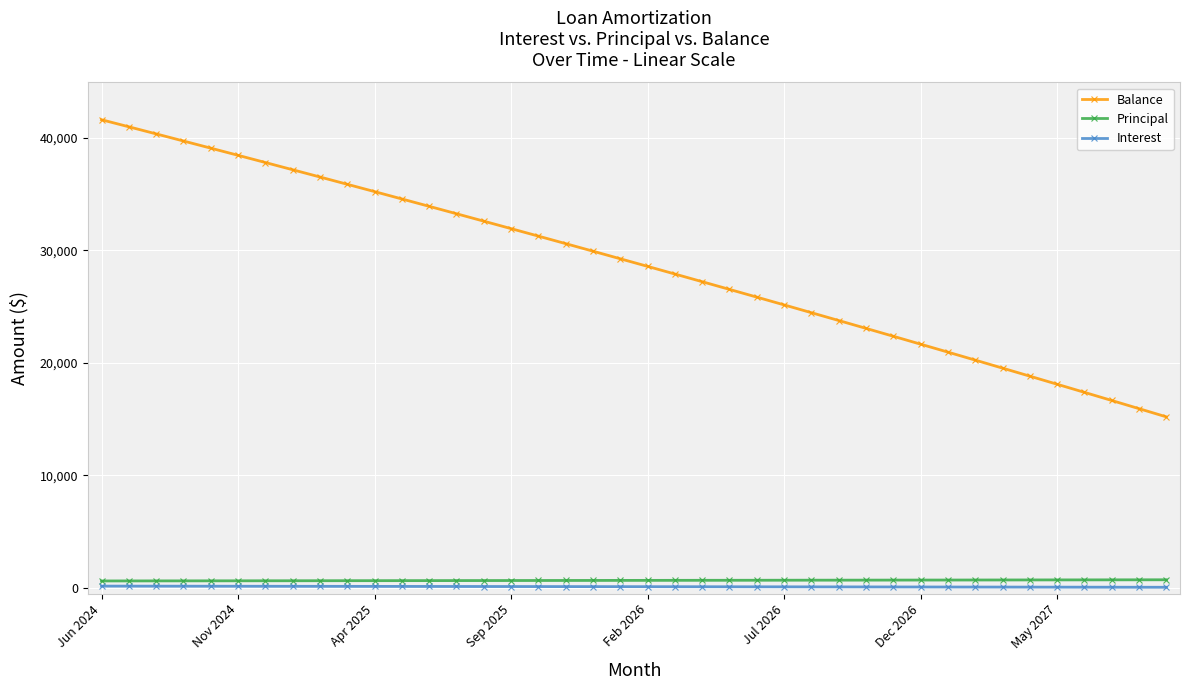

True or false: Balance and Principal cross at least once.

False